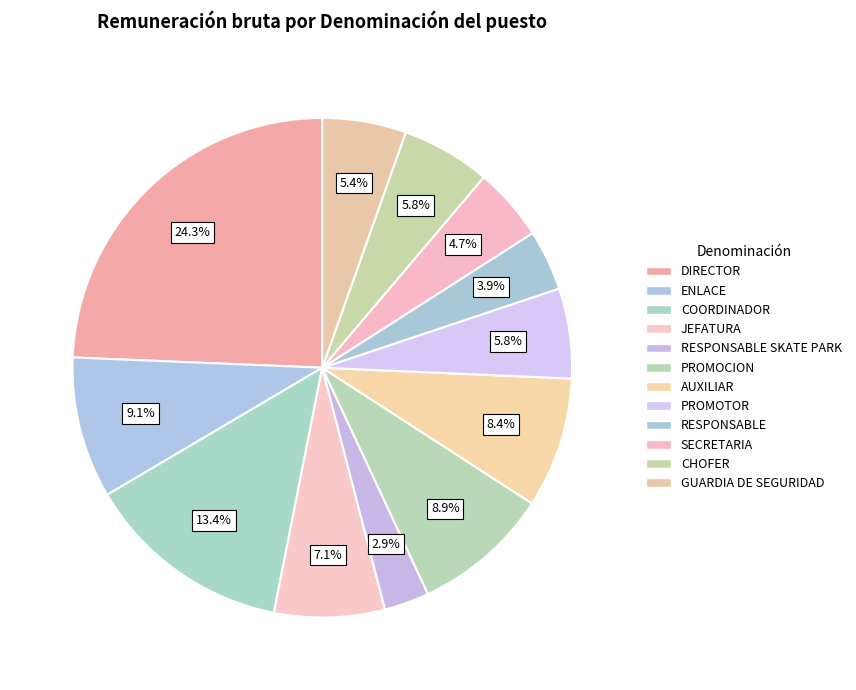

Does SECRETARIA account for over 50% of the chart?

No